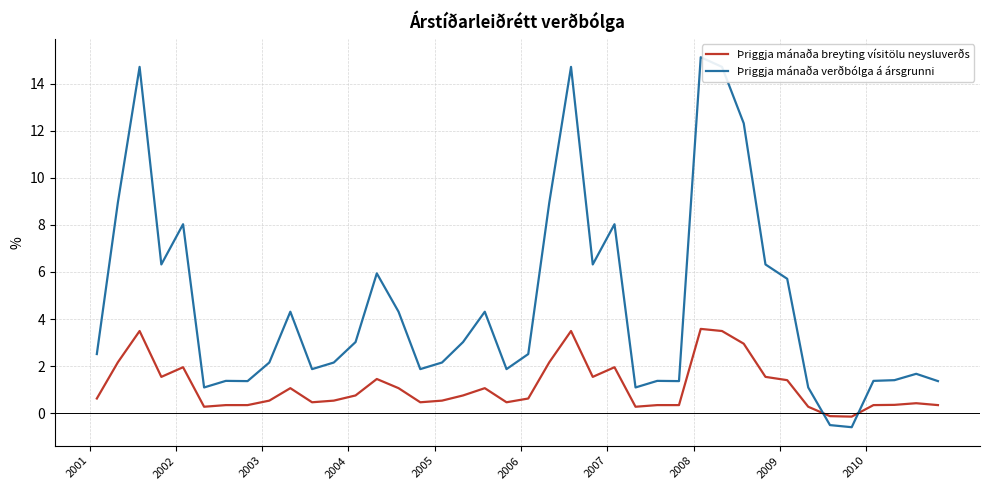

How many values in the Þriggja mánaða breyting vísitölu neysluverðs series are below 0?

2